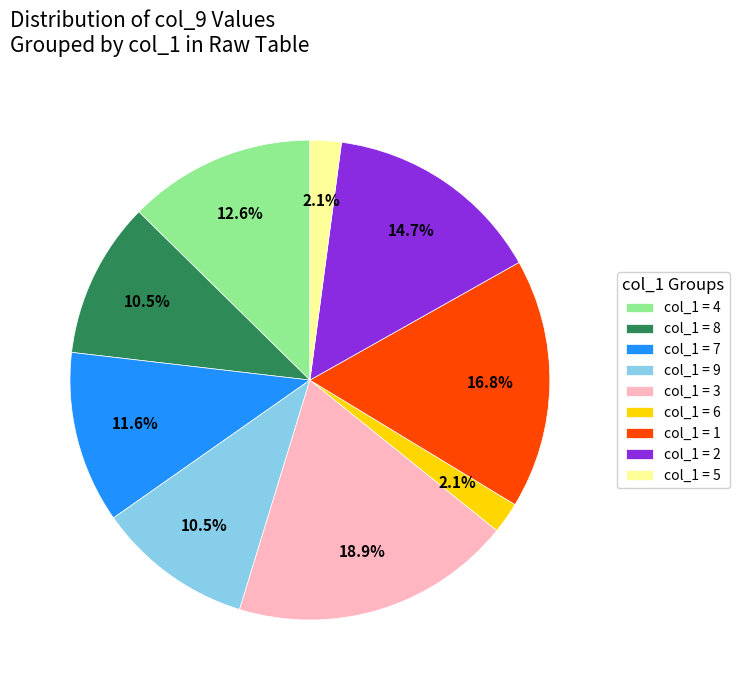

Does col_1 = 2 represent more than half of the total?

No